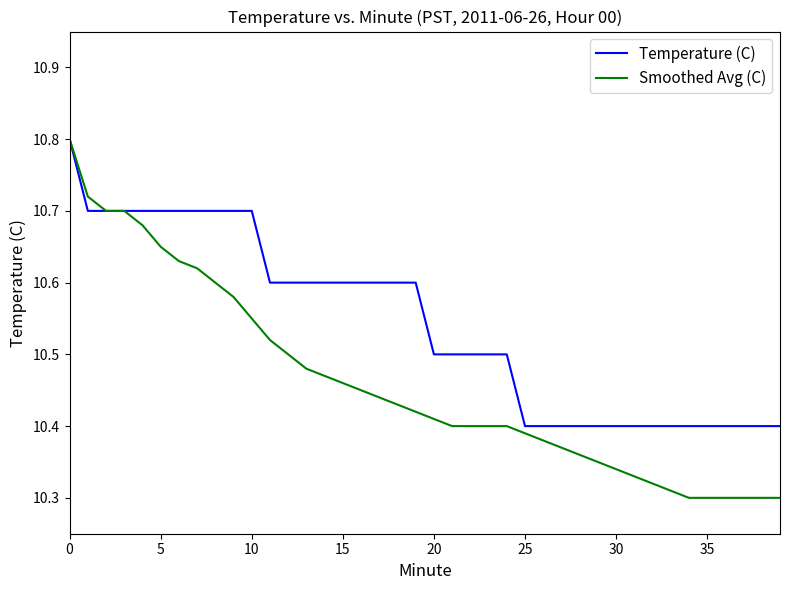

What is the difference between the maximum and minimum values in the Temperature (C) series?

0.4